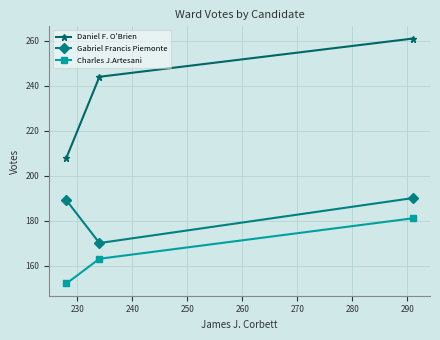

What is the value of the Charles J.Artesani point at the 1st from the left?

152